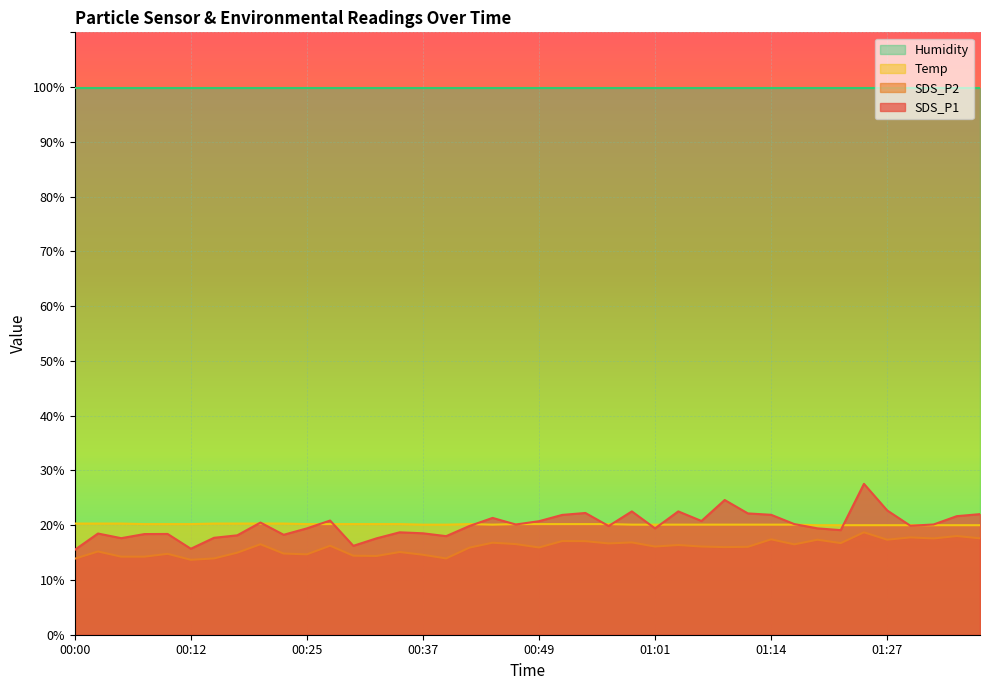

What is the sum of the Temp values at 00:02 and 00:54?

40.5